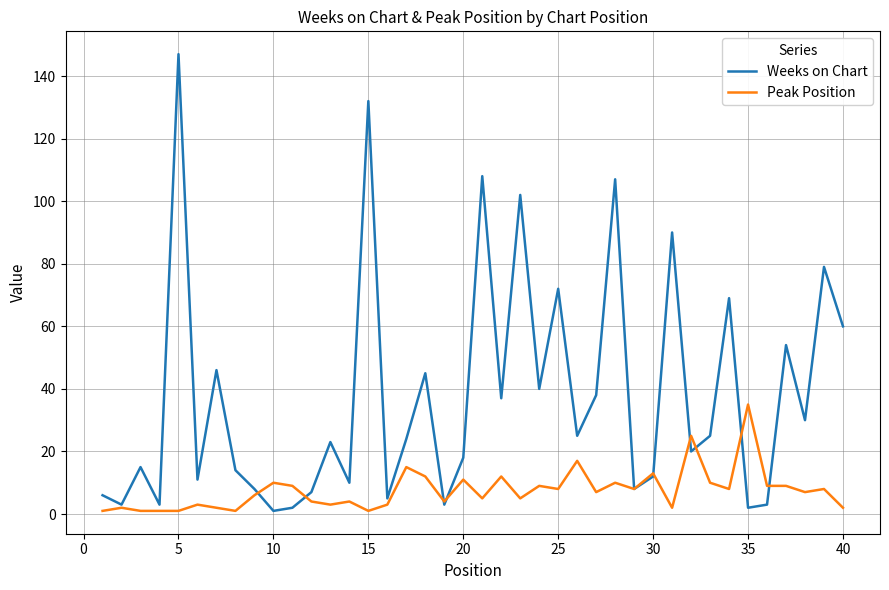

Which series has the largest total across all categories?

Weeks on Chart